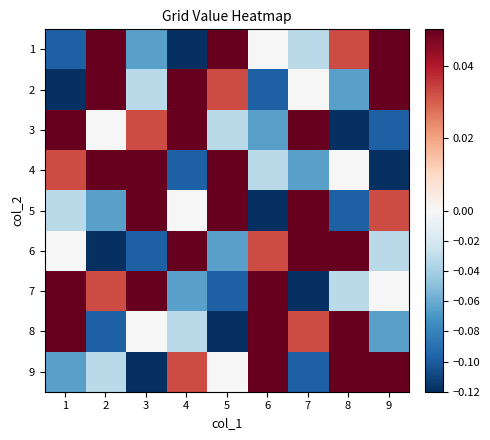

Reading left to right, transcribe all the data shown in this chart.

1: 1=-0.1	2=0.1	3=-0.1	4=-0.1	5=0.1	6=0.0	7=-0.0	8=0.0	9=0.1
2: 1=-0.1	2=0.1	3=-0.0	4=0.1	5=0.0	6=-0.1	7=0.0	8=-0.1	9=0.1
3: 1=0.1	2=0.0	3=0.0	4=0.1	5=-0.0	6=-0.1	7=0.1	8=-0.1	9=-0.1
4: 1=0.0	2=0.1	3=0.1	4=-0.1	5=0.1	6=-0.0	7=-0.1	8=0.0	9=-0.1
5: 1=-0.0	2=-0.1	3=0.1	4=0.0	5=0.1	6=-0.1	7=0.1	8=-0.1	9=0.0
6: 1=0.0	2=-0.1	3=-0.1	4=0.1	5=-0.1	6=0.0	7=0.1	8=0.1	9=-0.0
7: 1=0.1	2=0.0	3=0.1	4=-0.1	5=-0.1	6=0.1	7=-0.1	8=-0.0	9=0.0
8: 1=0.1	2=-0.1	3=0.0	4=-0.0	5=-0.1	6=0.1	7=0.0	8=0.1	9=-0.1
9: 1=-0.1	2=-0.0	3=-0.1	4=0.0	5=0.0	6=0.1	7=-0.1	8=0.1	9=0.1